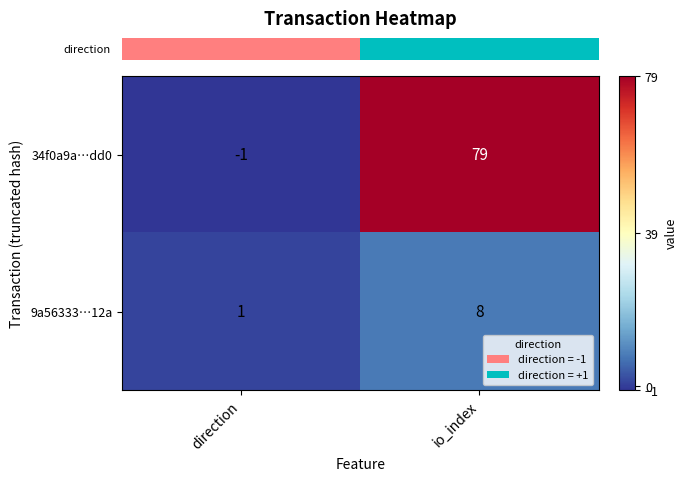

Is it true that 9a56333…12a equals 2 at io_index?

False